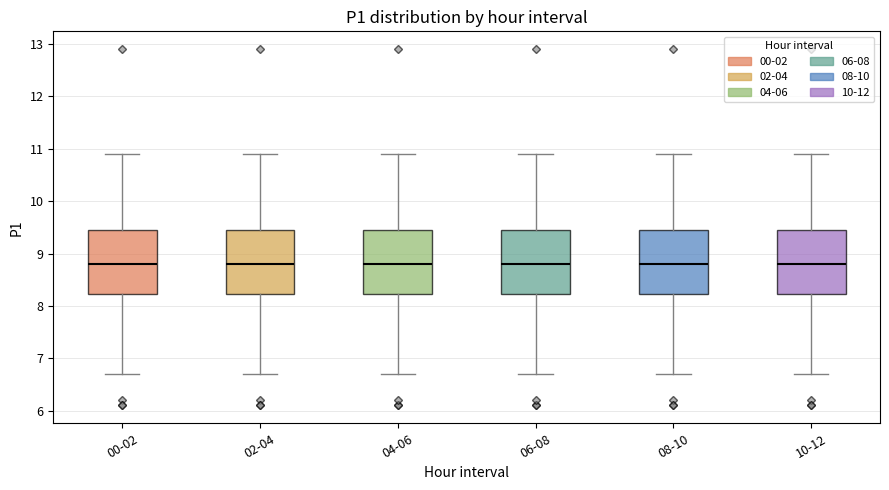

Reading left to right, read every box against the y-axis: the position of its median line, the range the box covers, and the ends of its whiskers. The values are not printed on the chart, so give them approximately, as read against the axis.

00-02: median 8.8, box 8.2 to 9.5, whiskers 6.7 to 10.9
02-04: median 8.8, box 8.2 to 9.5, whiskers 6.7 to 10.9
04-06: median 8.8, box 8.2 to 9.5, whiskers 6.7 to 10.9
06-08: median 8.8, box 8.2 to 9.5, whiskers 6.7 to 10.9
08-10: median 8.8, box 8.2 to 9.5, whiskers 6.7 to 10.9
10-12: median 8.8, box 8.2 to 9.5, whiskers 6.7 to 10.9